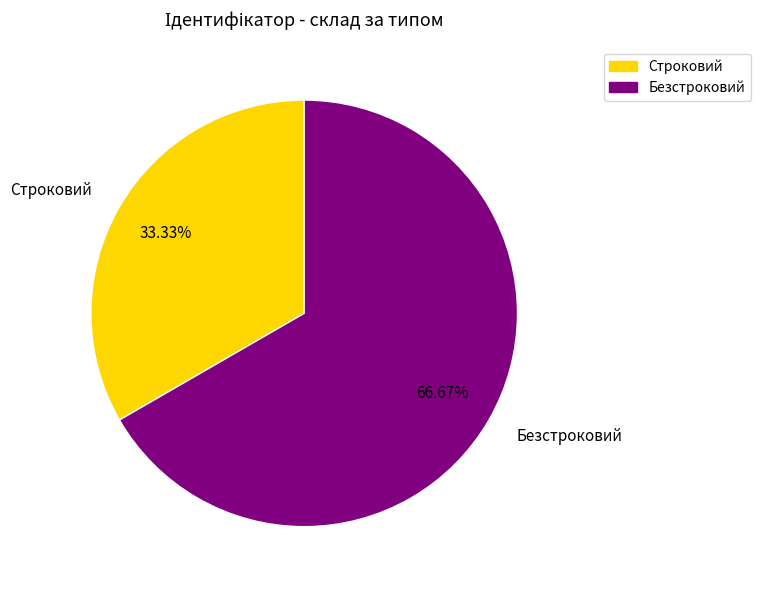

The Строковий slice represents 41% of the pie. True or false?

False